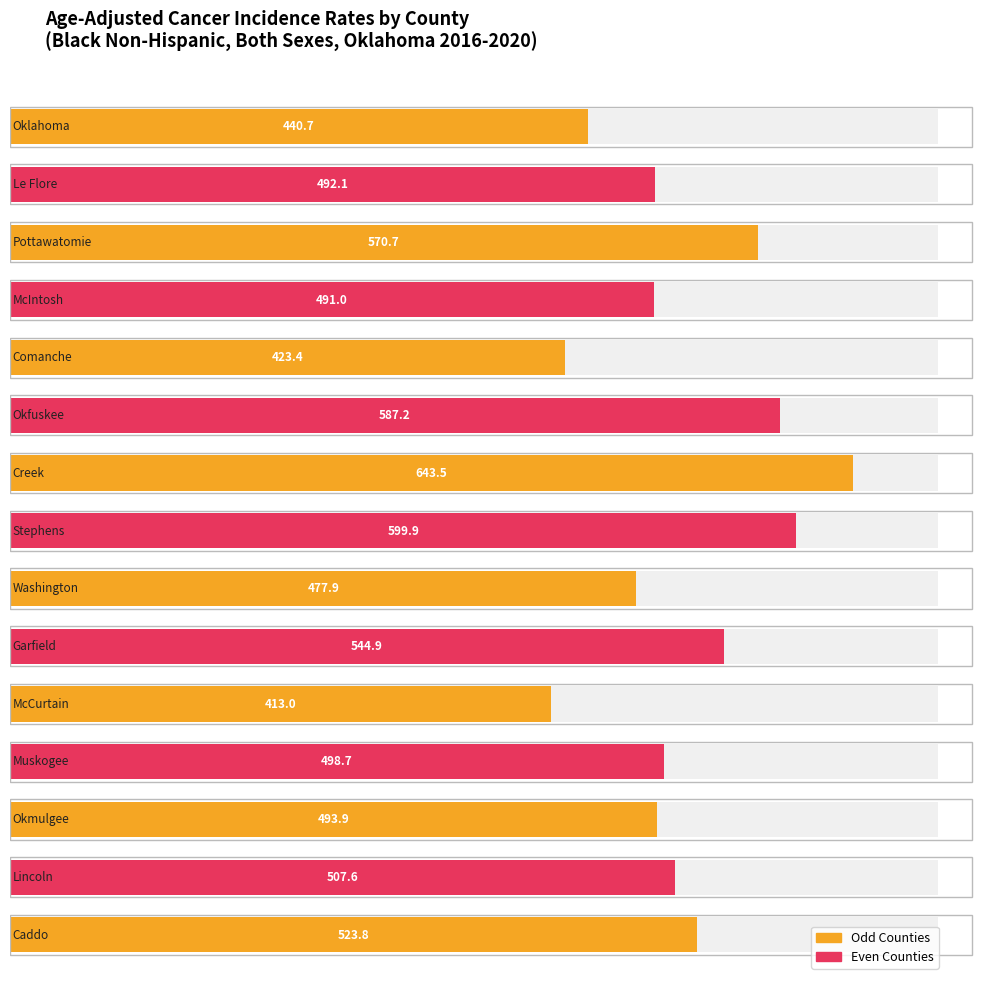

Does the chart contain stacked bars?

No